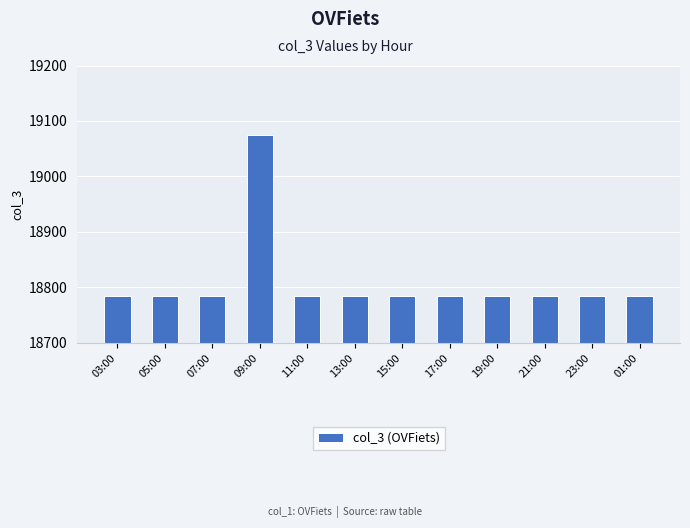

What is the sum of all values?

225709